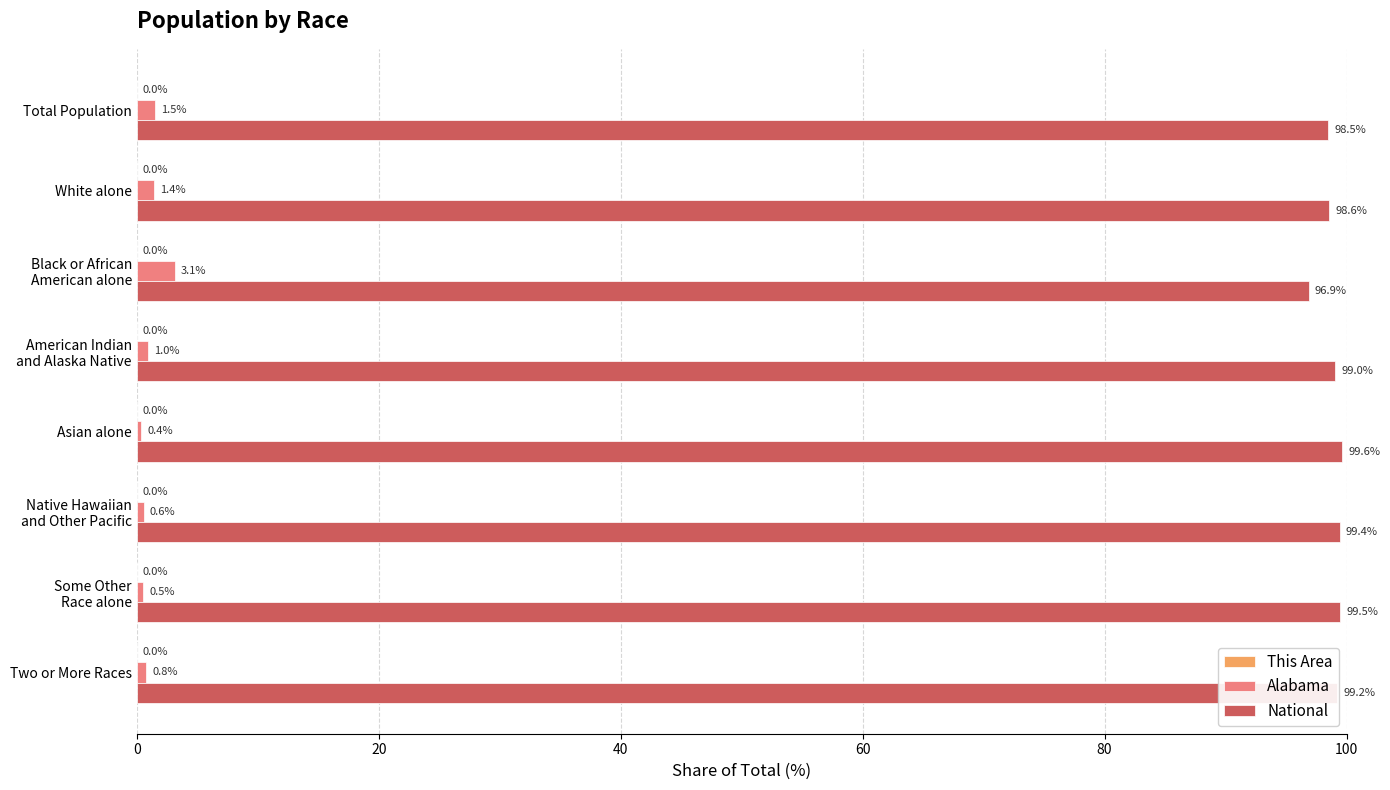

The Alabama series shows 0.8 at Two or More Races. True or false?

True